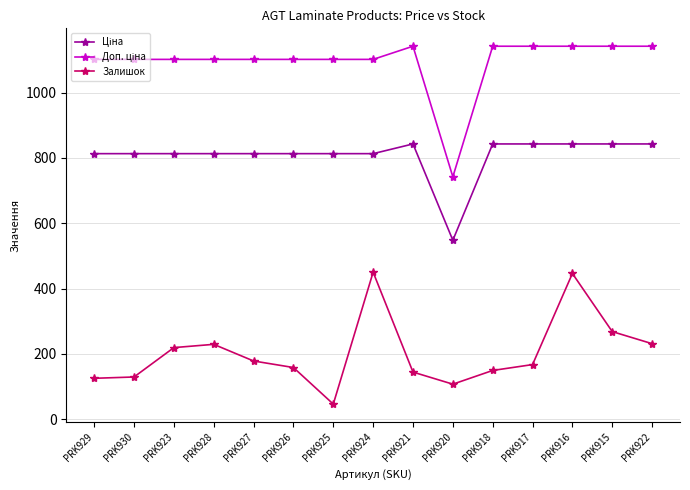

What is the label of the 11th point from the left?

PRK918